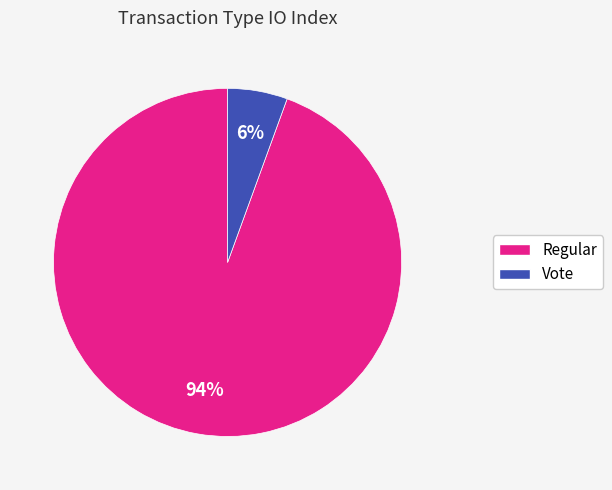

Which category has the smallest portion of the pie?

Vote